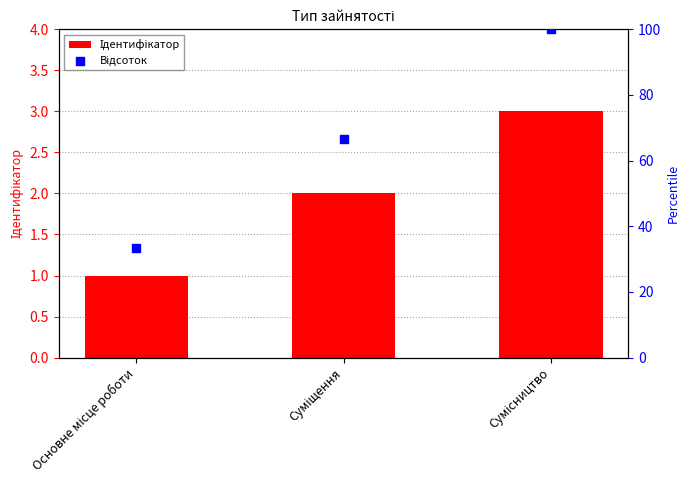

At how many categories does at least one series exceed 1?

3